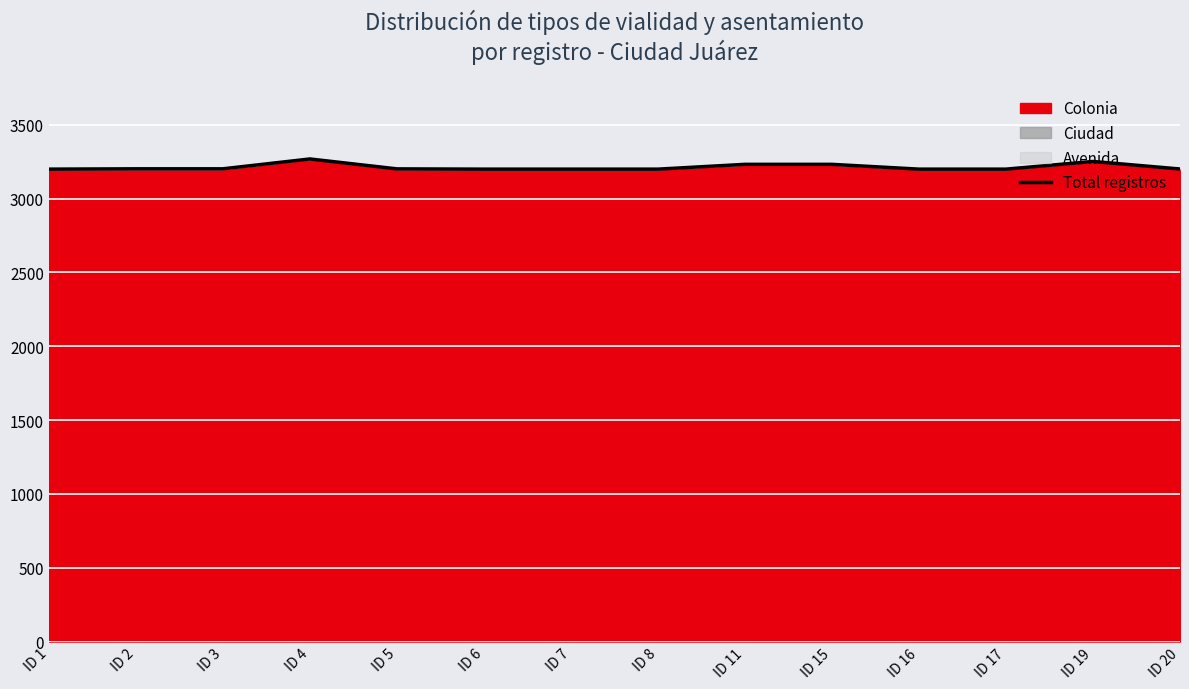

How many points are higher than both their immediate neighbors (excluding endpoints)?

2